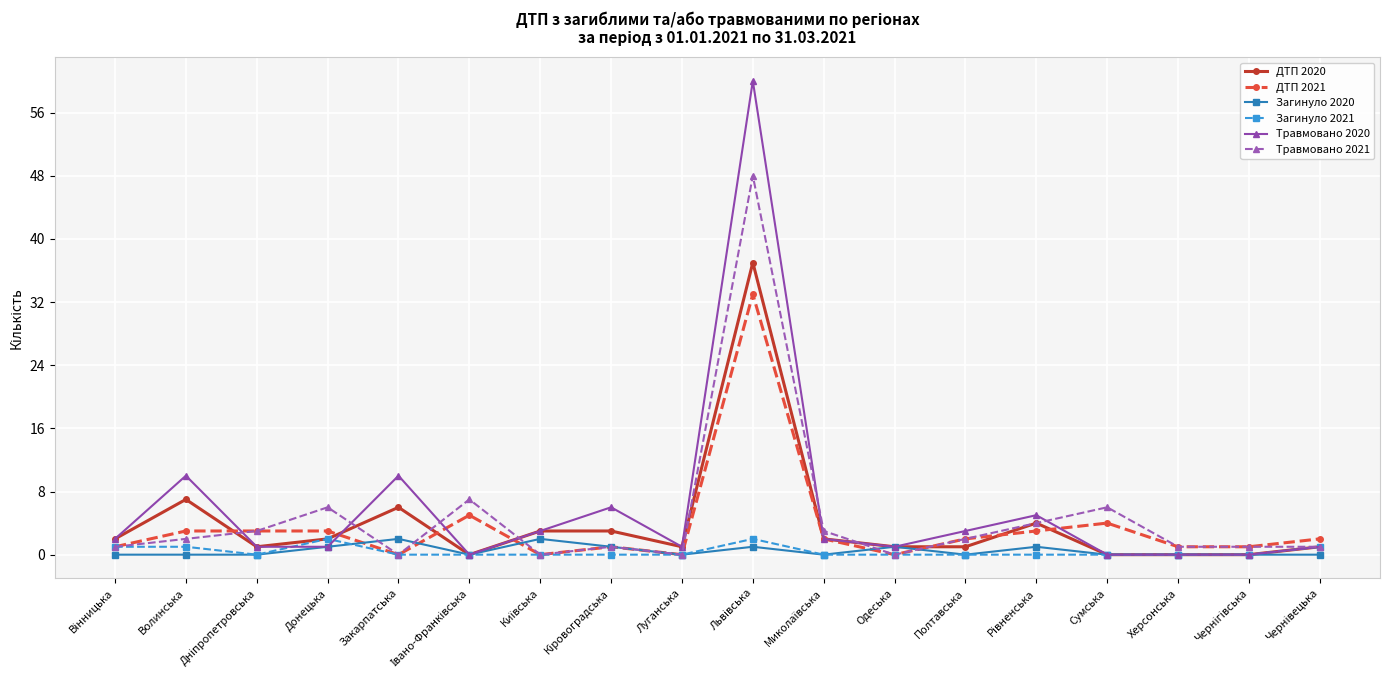

How many lines are shown in the chart?

6